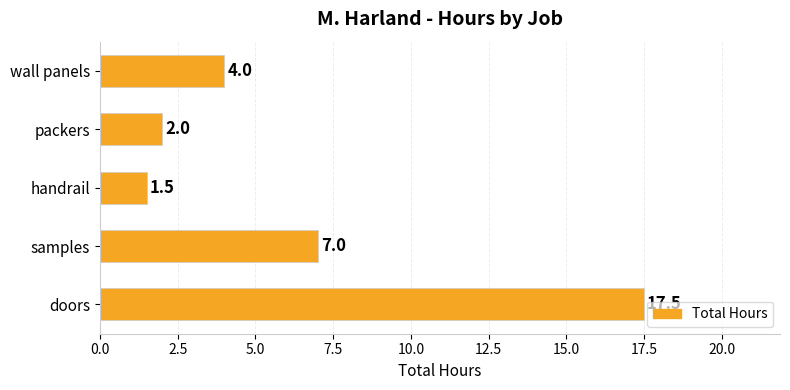

How many series are shown in this chart?

1